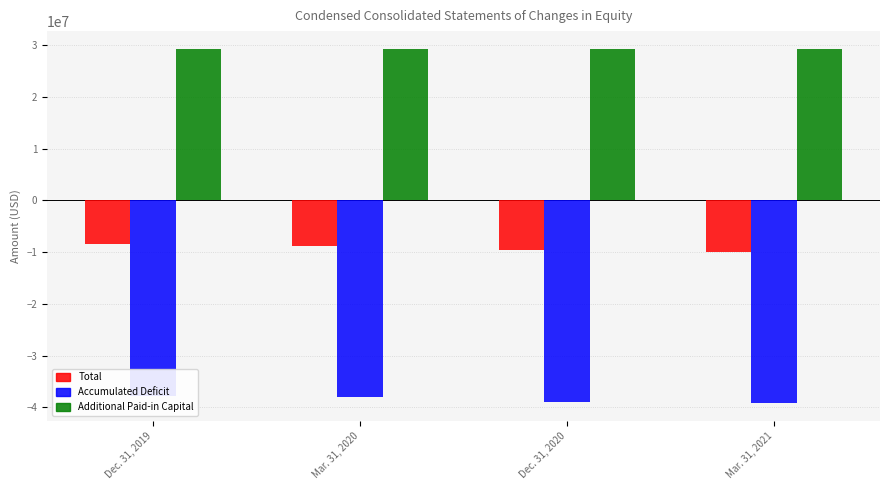

Reading right to left, what are all the values shown in this chart?

Total: -9888434	-9585225	-8772671	-8473307
Accumulated Deficit: -39217836	-38914627	-38102073	-37802709
Additional Paid-in Capital: 29293021	29293021	29293021	29293021